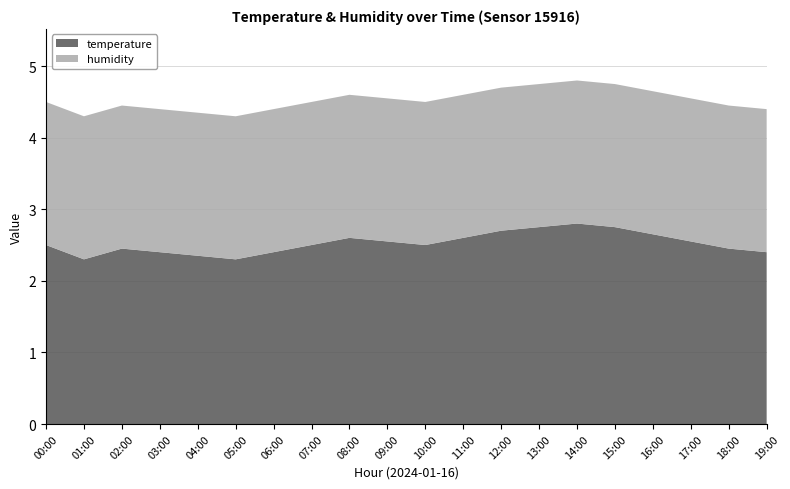

What is the total value across all series at 03:00?

4.4